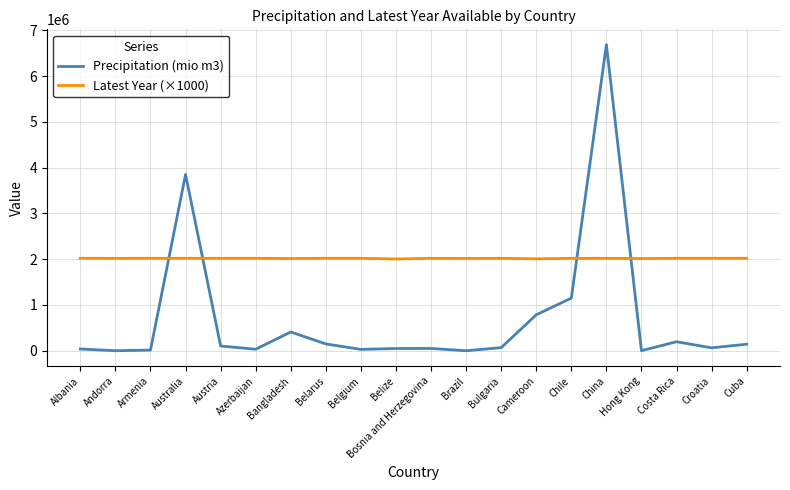

What is the sum of all Latest Year (×1000) values?

40368000.0